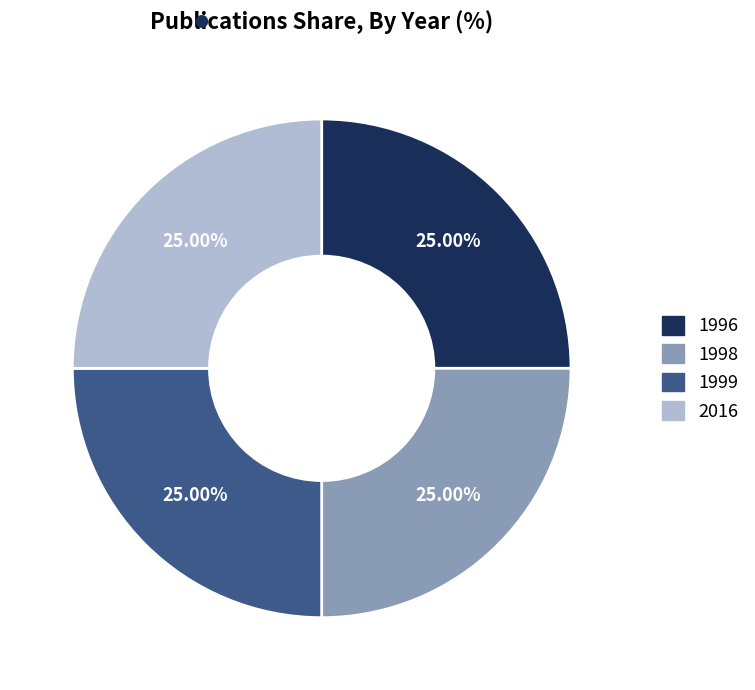

Is there any slice that represents more than half of the pie?

No